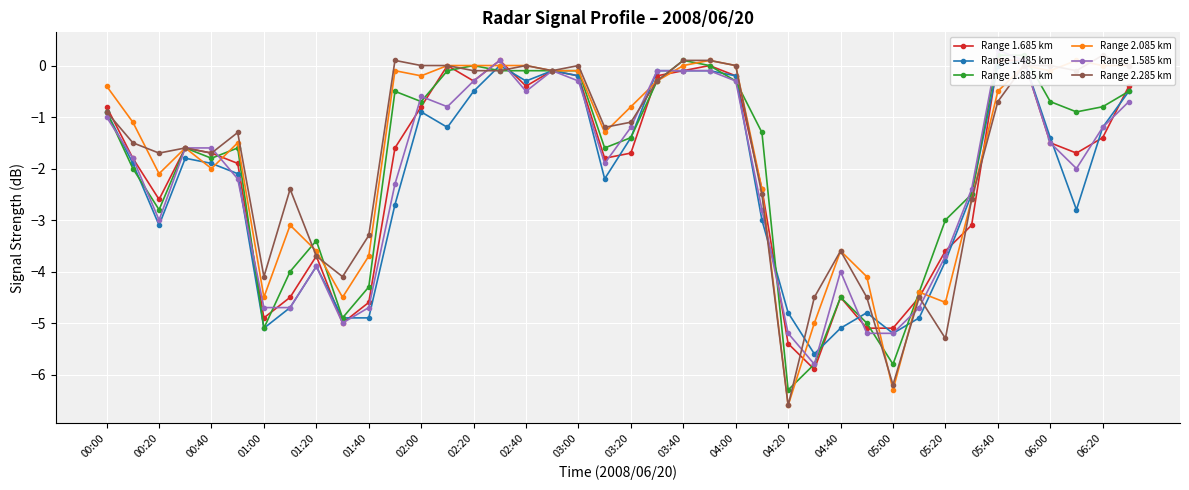

Is this an area chart (filled region under the line)?

No